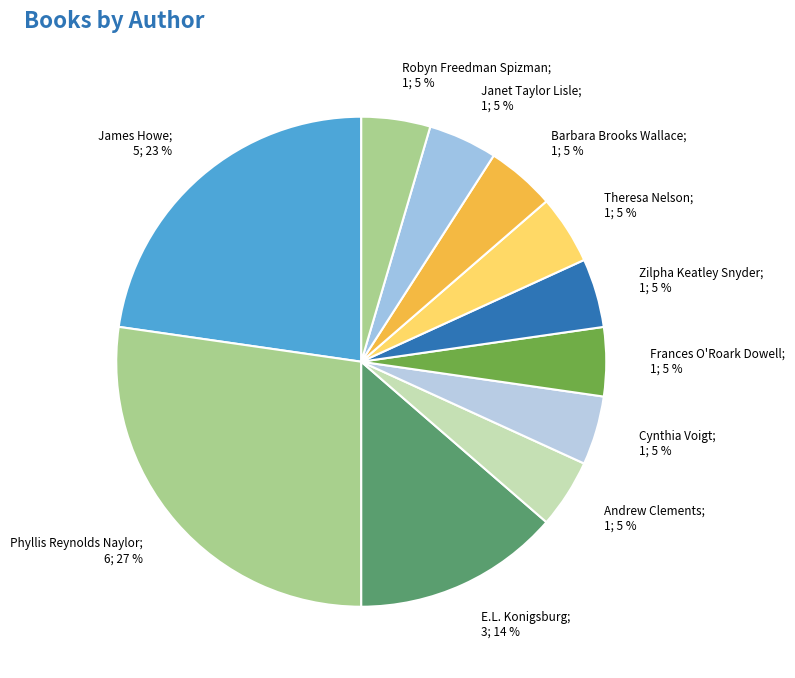

How many segments does this pie chart have?

11